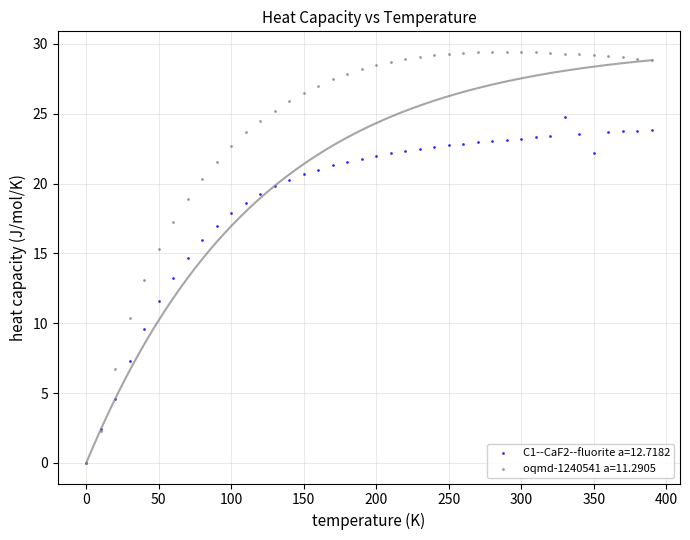

Which series contains the highest Y value?

oqmd-1240541 a=11.2905